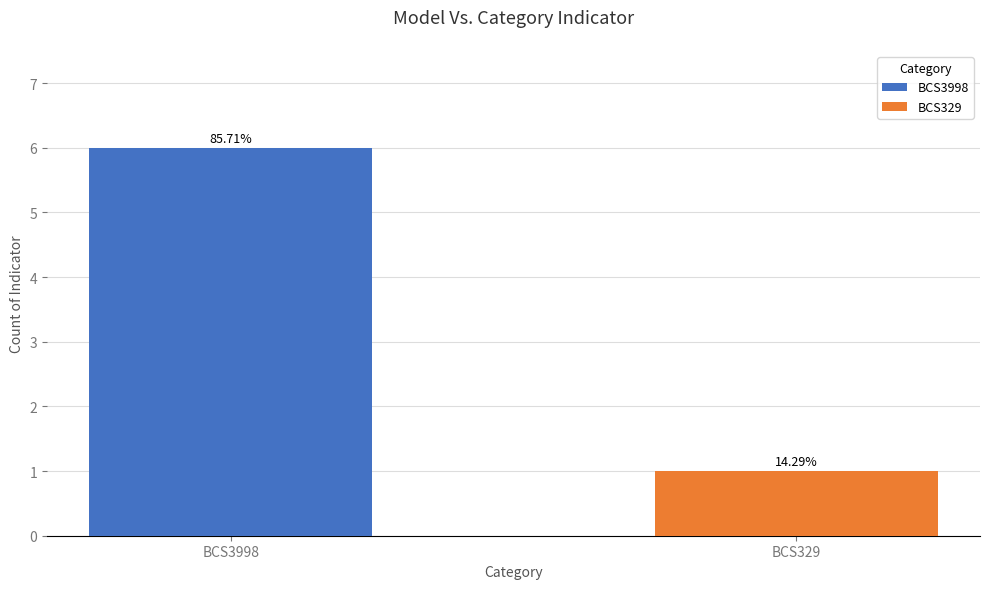

What is the difference between the BCS3998 values at BCS3998 and BCS329?

6